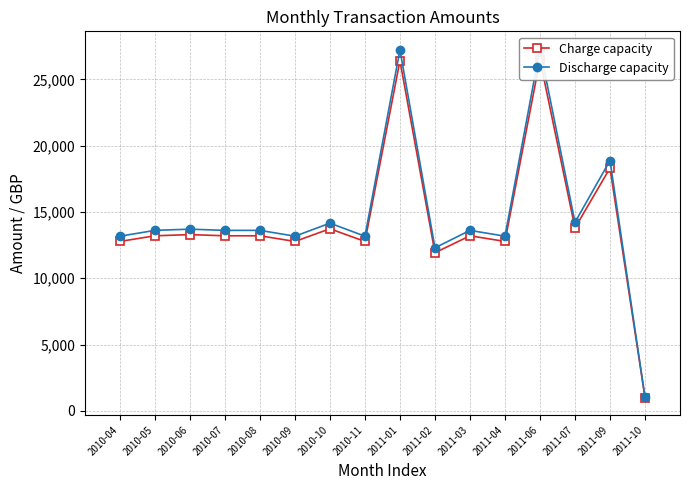

List the labels in order of Charge capacity value, smallest first.

2011-10, 2011-02, 2010-04, 2010-09, 2010-11, 2011-04, 2010-05, 2010-07, 2010-08, 2011-03, 2010-06, 2010-10, 2011-07, 2011-09, 2011-01, 2011-06